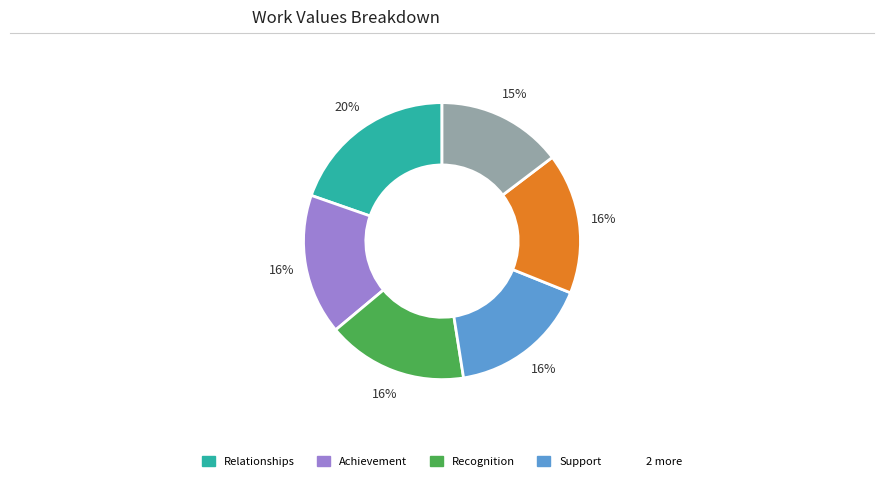

To the nearest percent, what is the average slice percentage?

17%